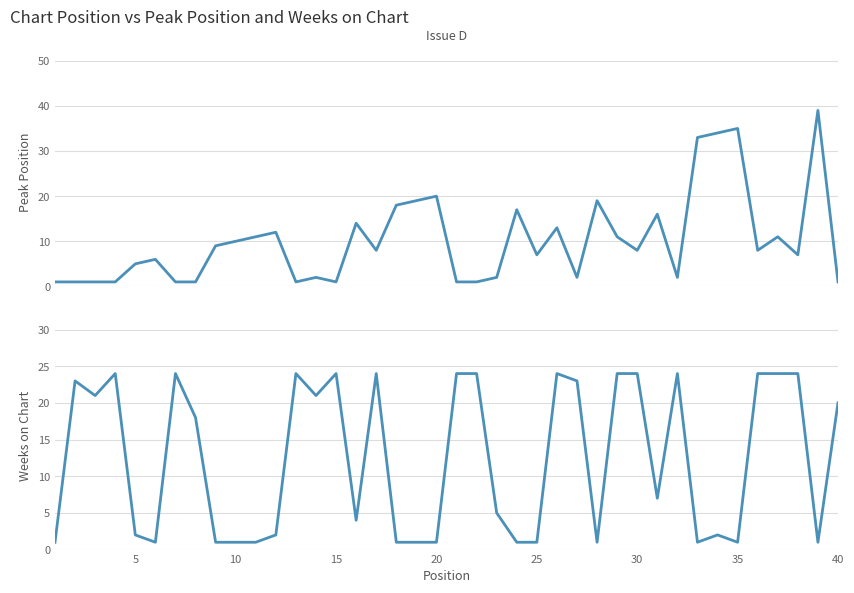

Is this an area chart (filled region under the line)?

No